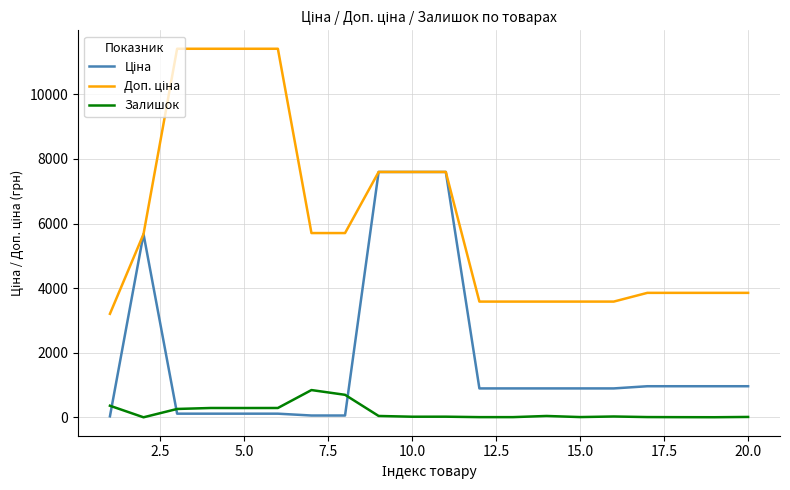

How many lines are shown in the chart?

3